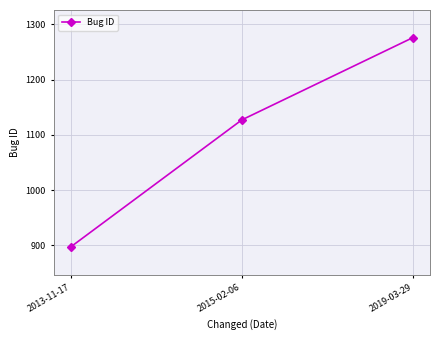

True or false: the data shows 897 at 2013-11-17.

True